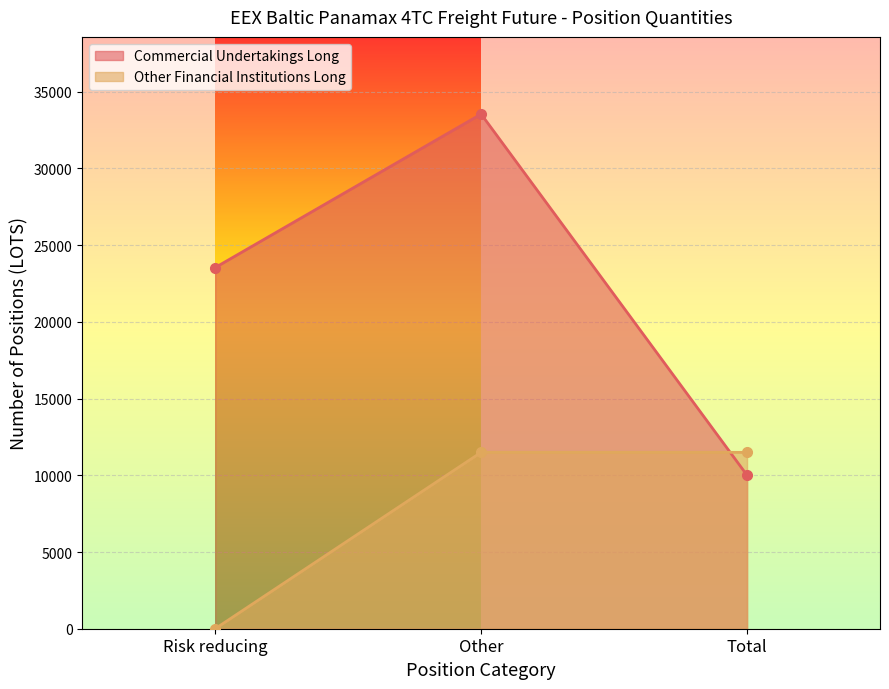

Which has a higher value, Total or Risk reducing?

Risk reducing